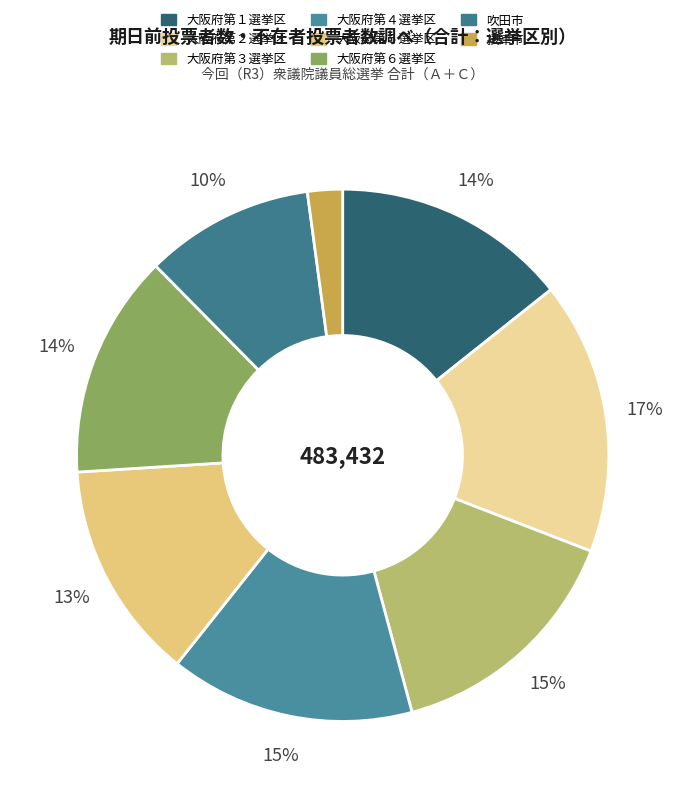

To the nearest percent, what portion does 大阪府第１選挙区 represent?

14%